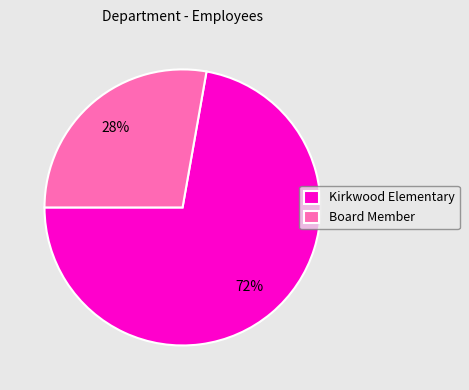

Do Kirkwood Elementary and Board Member together represent more than half of the pie?

Yes